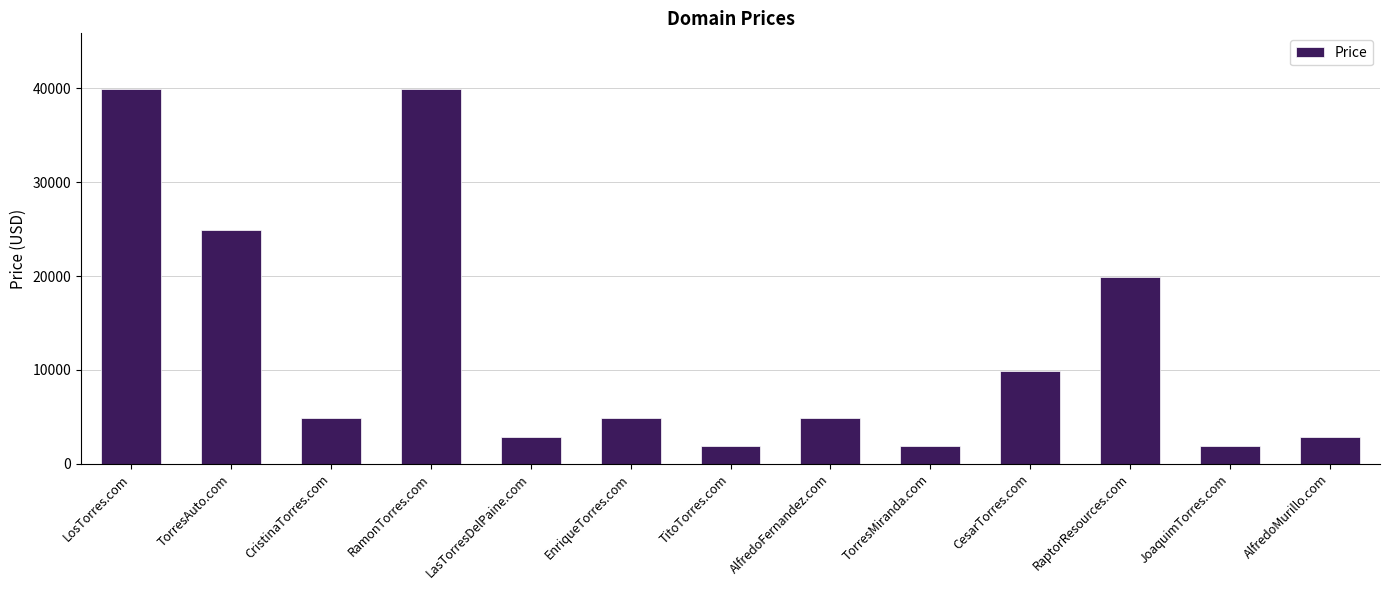

What is the smallest value displayed?

1888